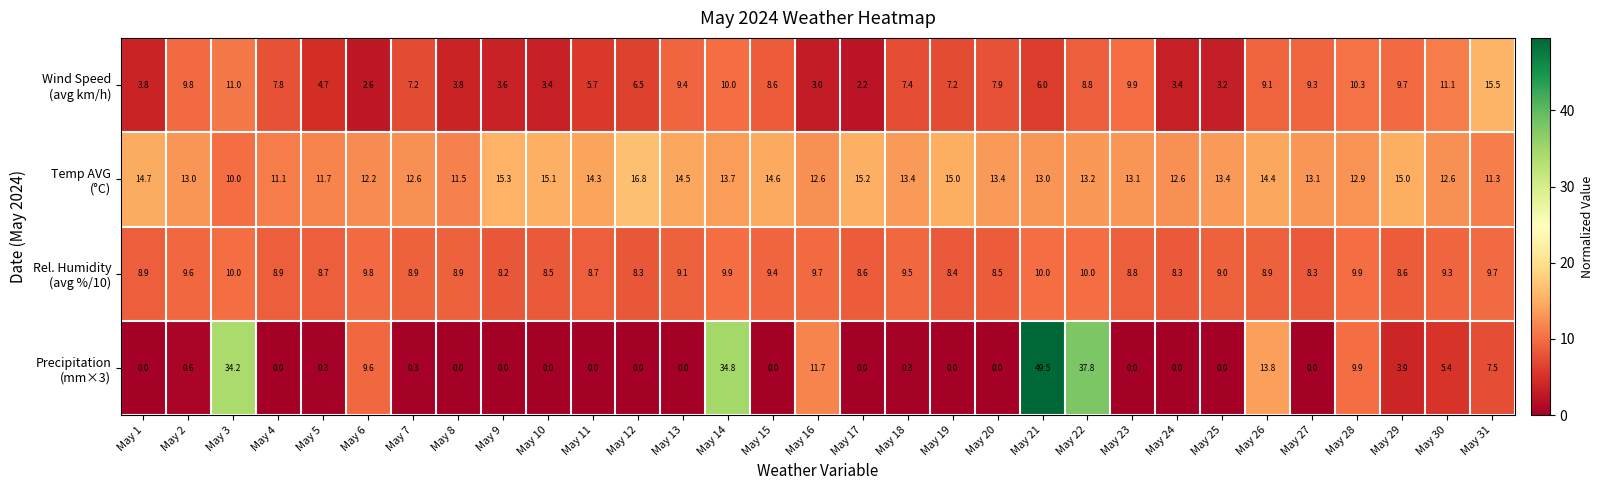

At which category is the sum across all series the highest?

May 21